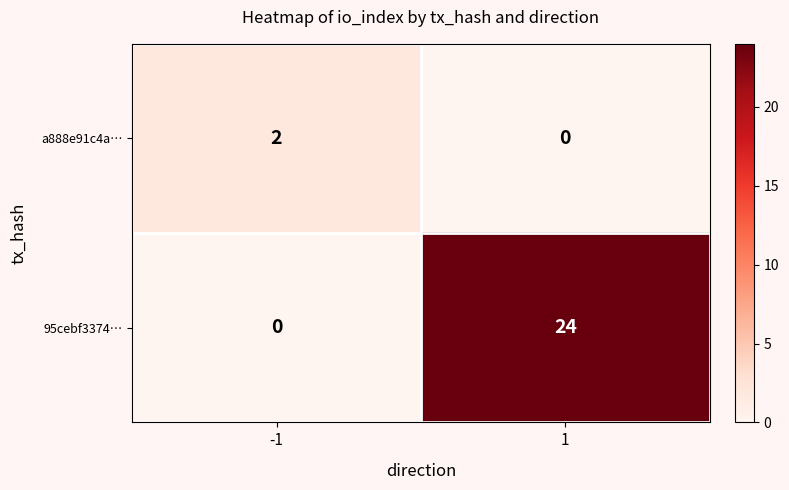

What is the total value across all series at -1?

2